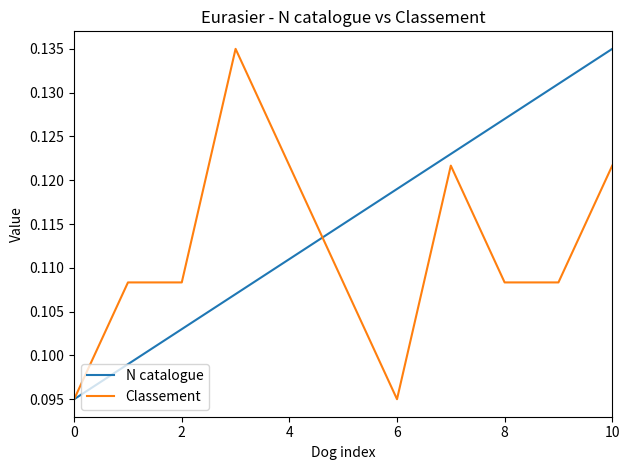

List the series in order of their overall mean, highest first.

N catalogue, Classement